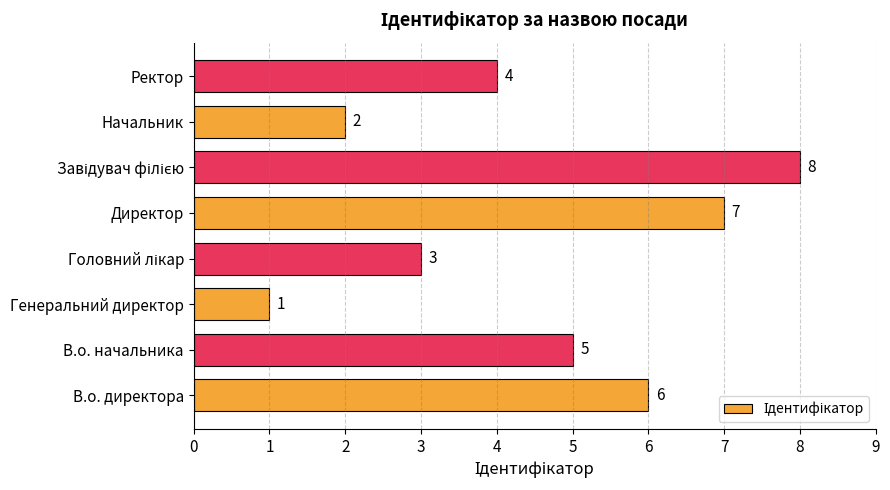

What is the difference between the maximum and minimum values?

7